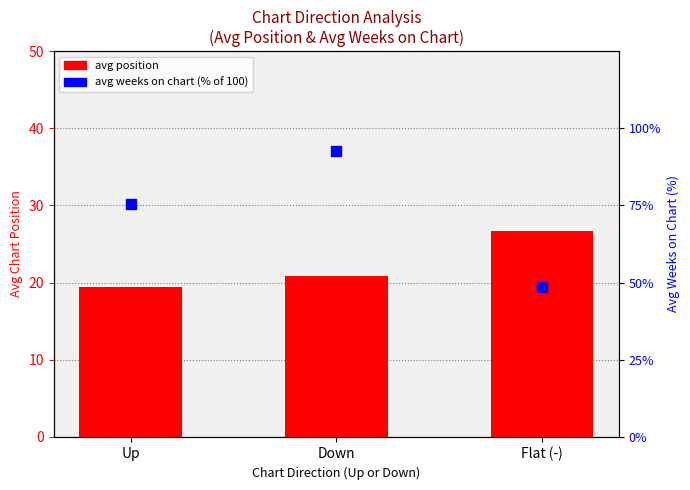

Which series reaches the maximum Y coordinate?

avg position